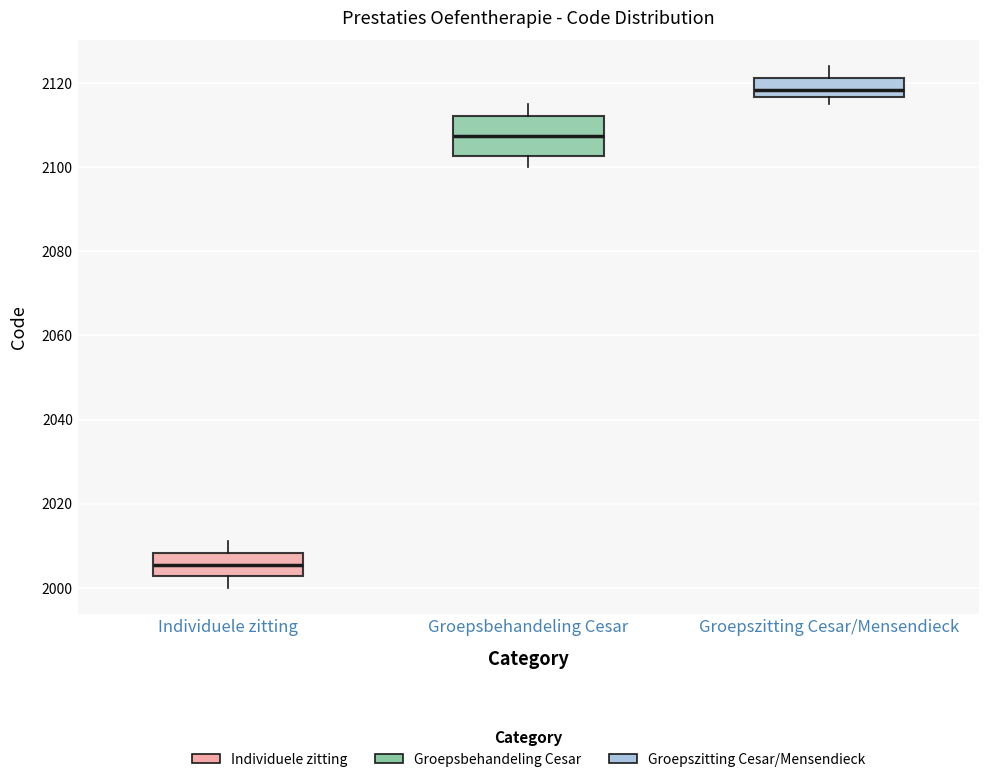

Where does the upper whisker of the box for Individuele zitting end on the y-axis? The values are not printed on the chart, so give them approximately, as read against the axis.

2012